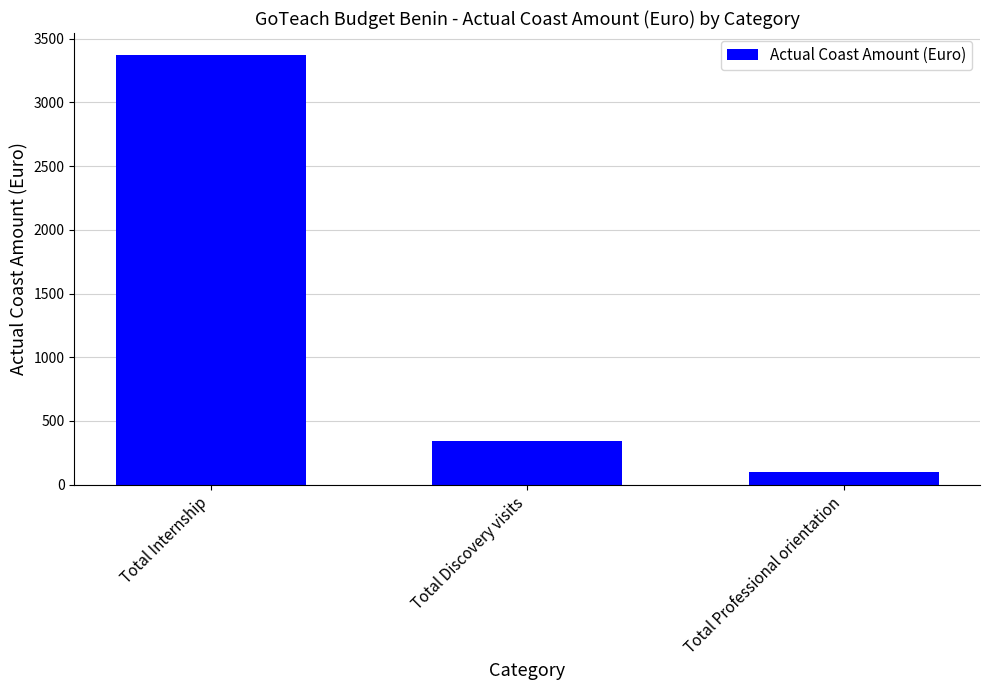

How many data points does each series have?

3